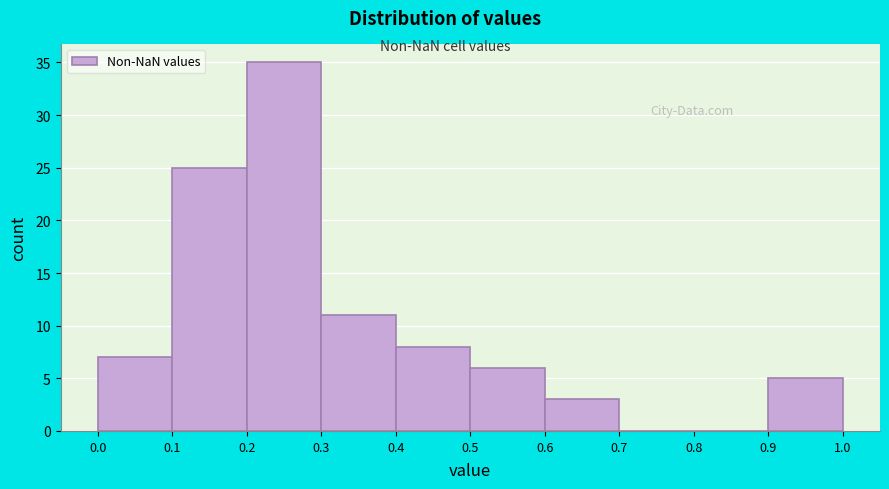

How tall is the bar that spans 0.1 to 0.2 on the x-axis? The values are not printed on the chart, so give them approximately, as read against the axis.

25